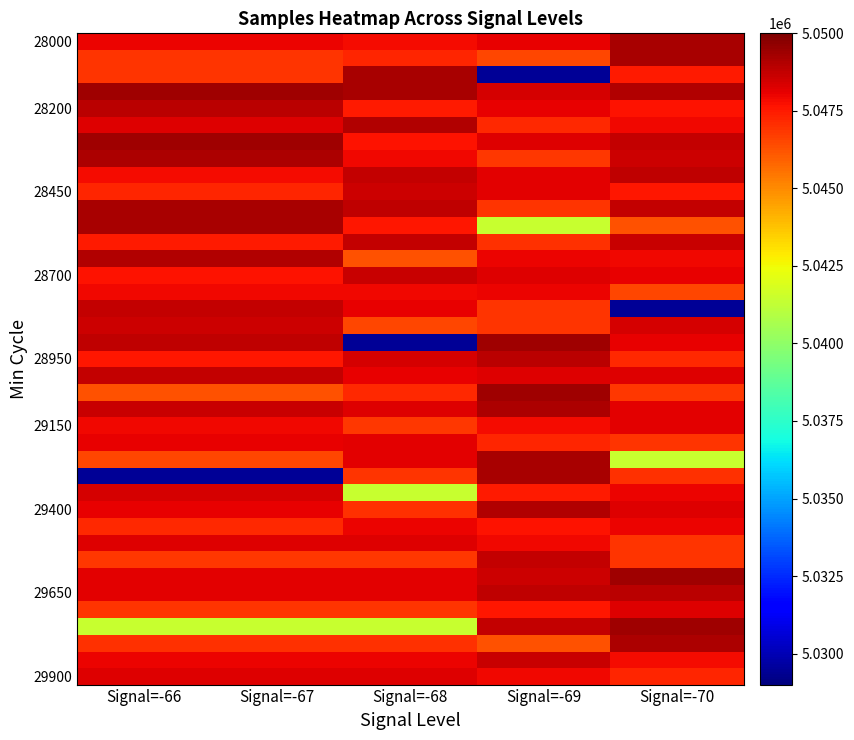

At how many categories does at least one series exceed 5042949?

5